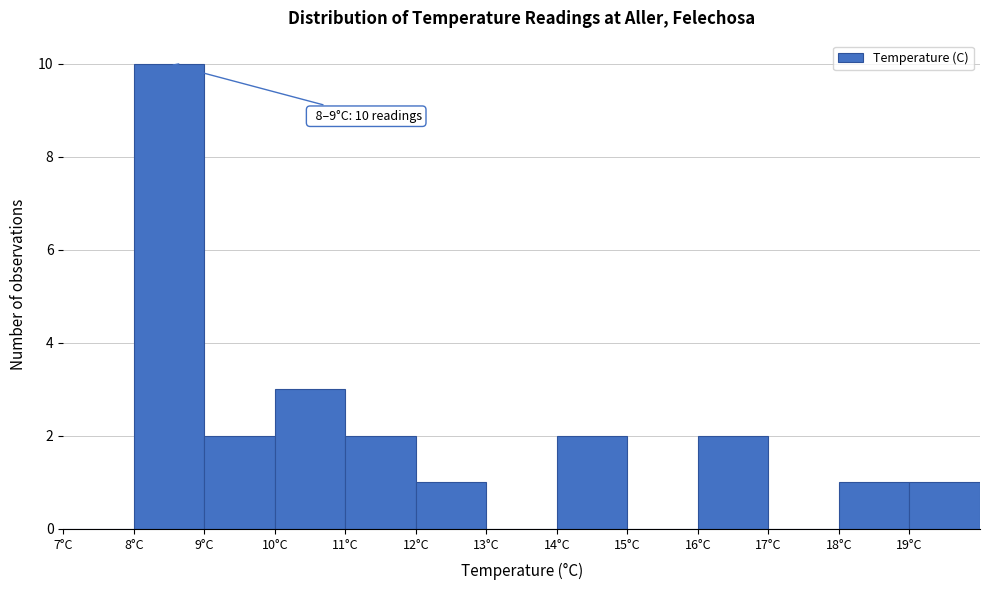

Which range on the x-axis has the tallest bar?

8 to 9